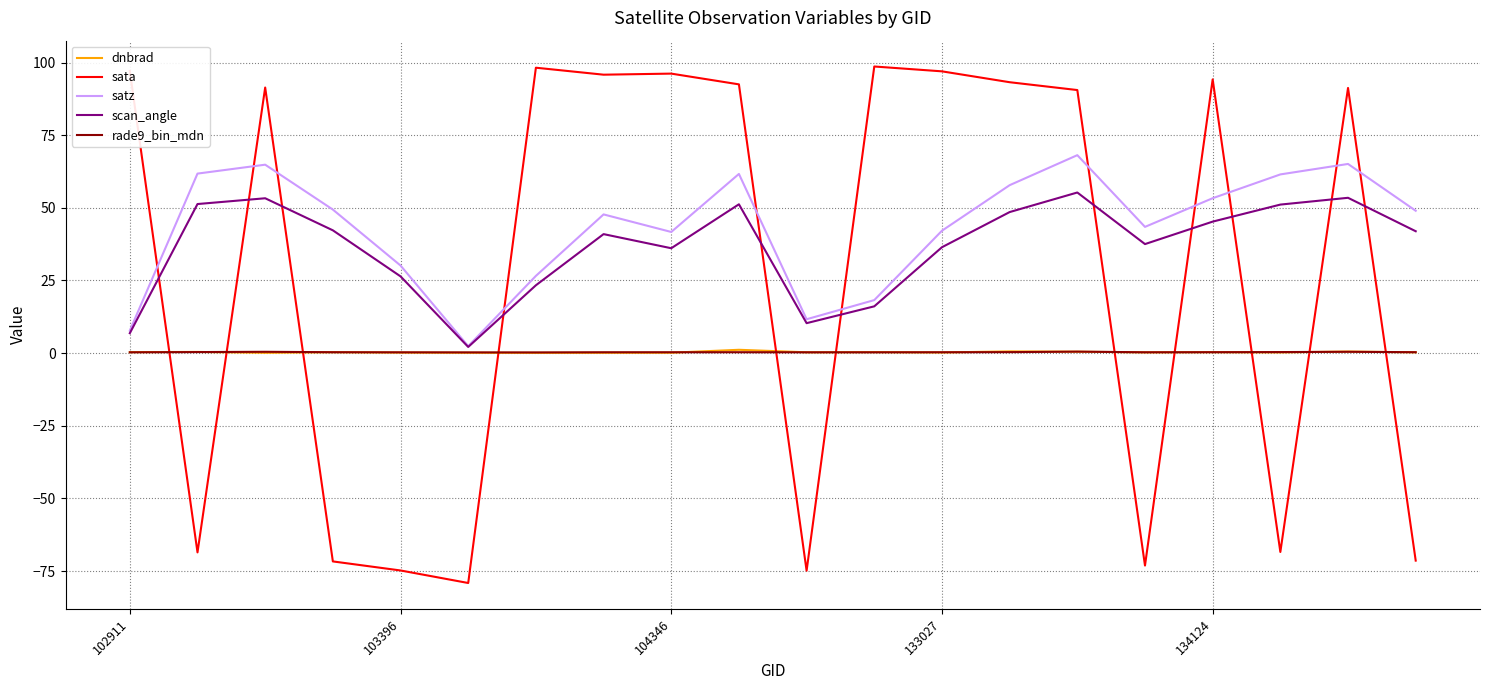

What is the minimum value shown in the chart?

-79.1